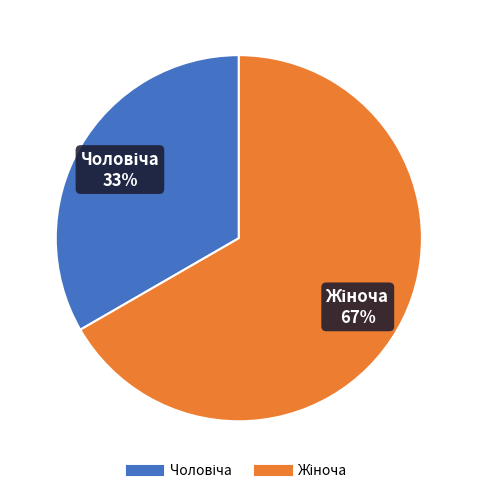

To the nearest percent, what is the average slice percentage?

50%